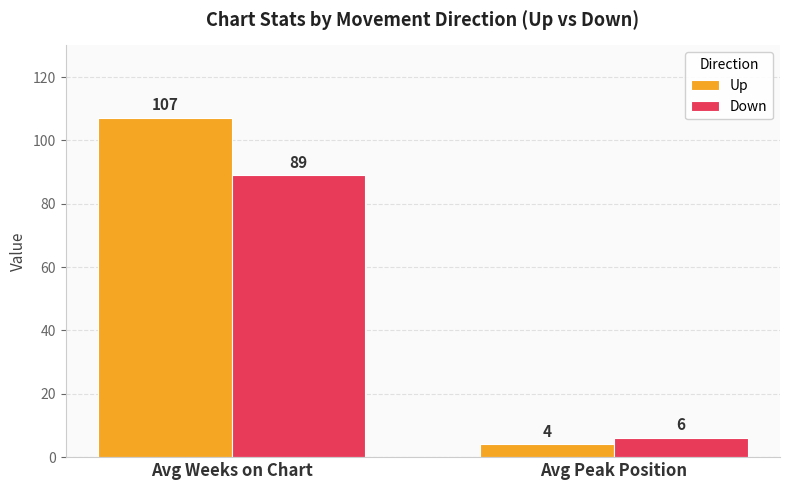

Which series has the widest spread of values?

Up